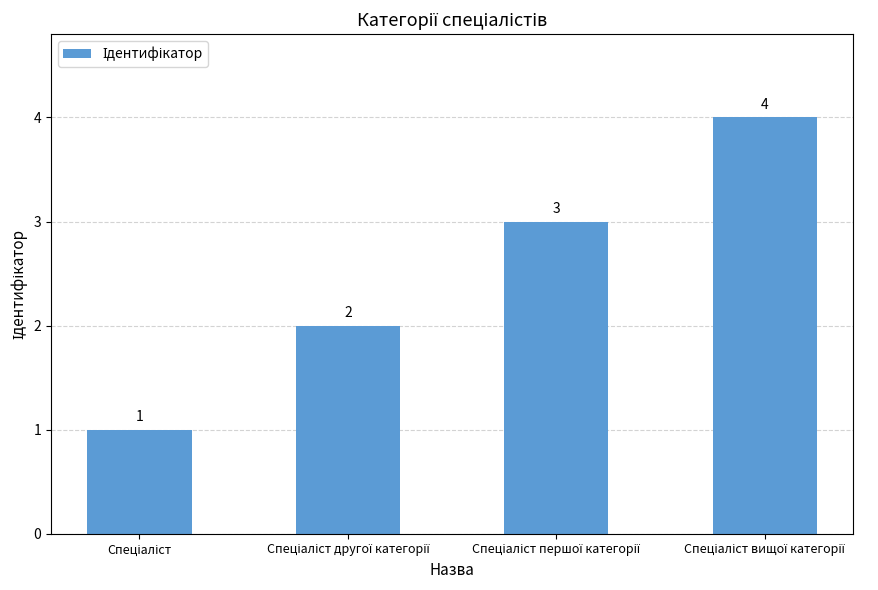

What is the value of the 3rd bar from the left?

3